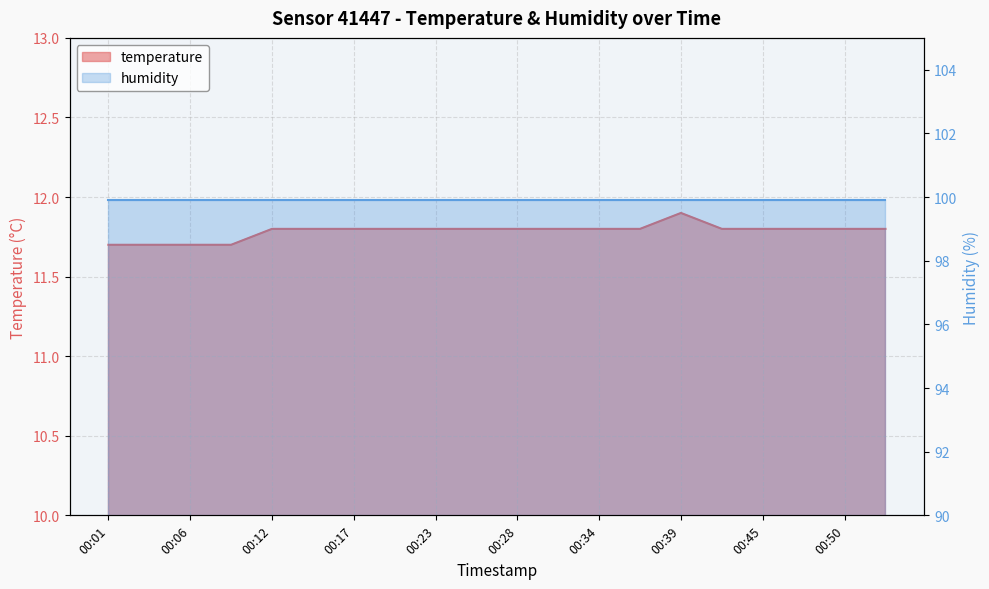

Reading left to right, list all the values displayed in this chart.

11.7	11.7	11.7	11.7	11.8	11.8	11.8	11.8	11.8	11.8	11.8	11.8	11.8	11.8	11.9	11.8	11.8	11.8	11.8	11.8